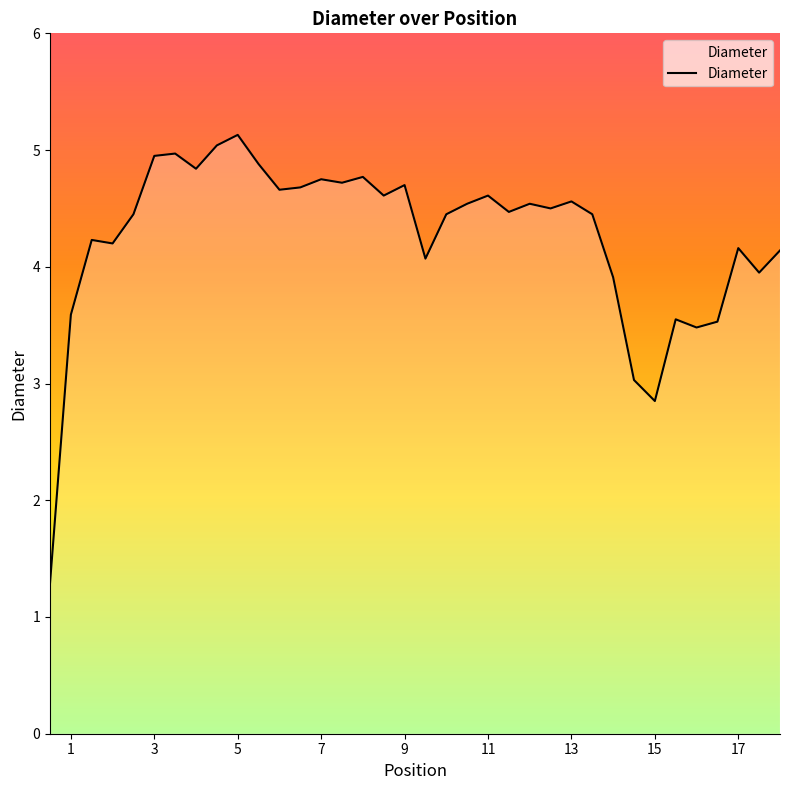

How many lines are shown in the chart?

1